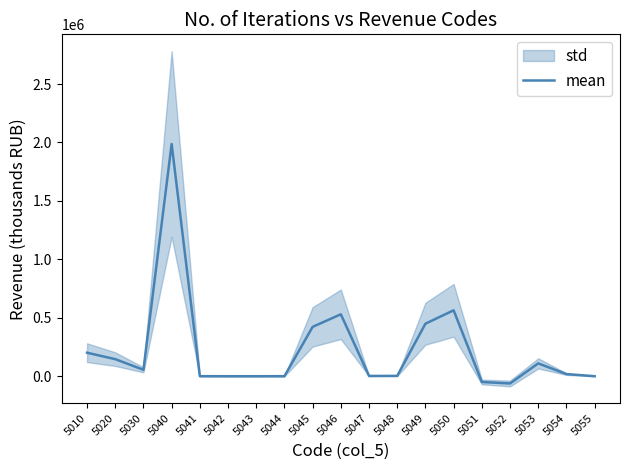

Which label corresponds to the largest value in the chart?

5040